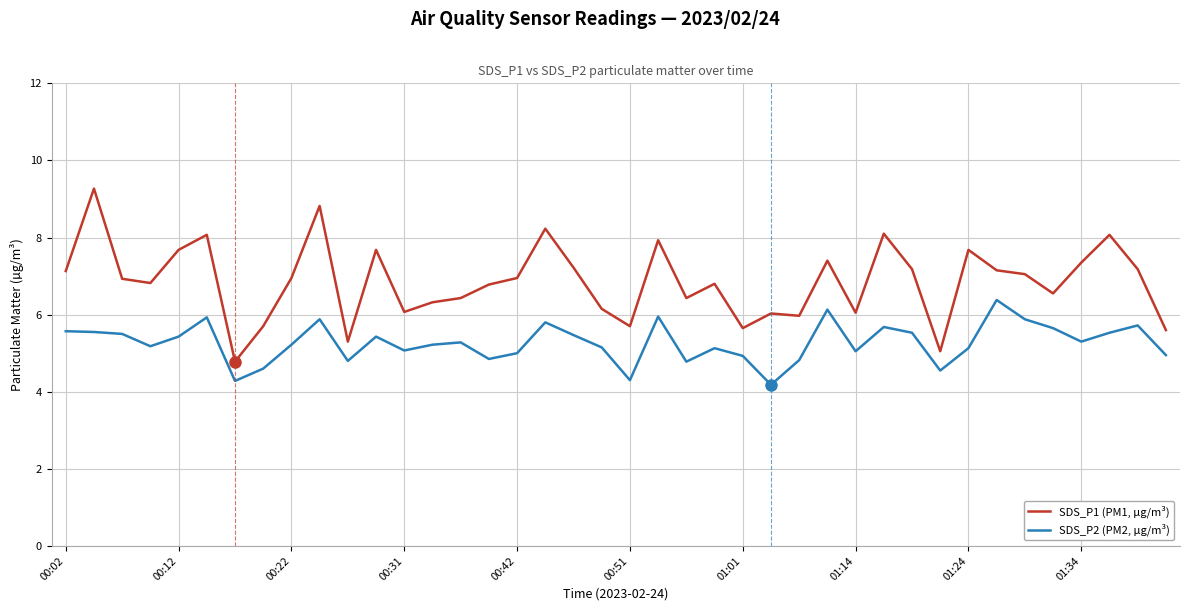

At how many categories does at least one series exceed 8?

6